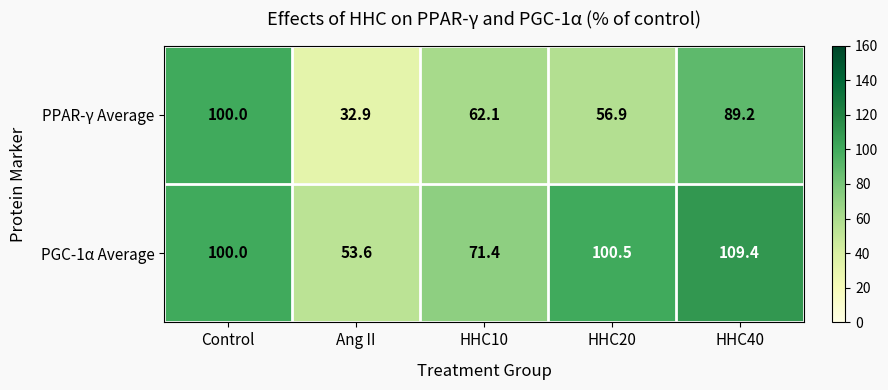

Reading left to right, transcribe all the data shown in this chart.

PPAR-γ Average: 100.0	32.9	62.1	56.9	89.2
PGC-1α Average: 100.0	53.6	71.4	100.5	109.4